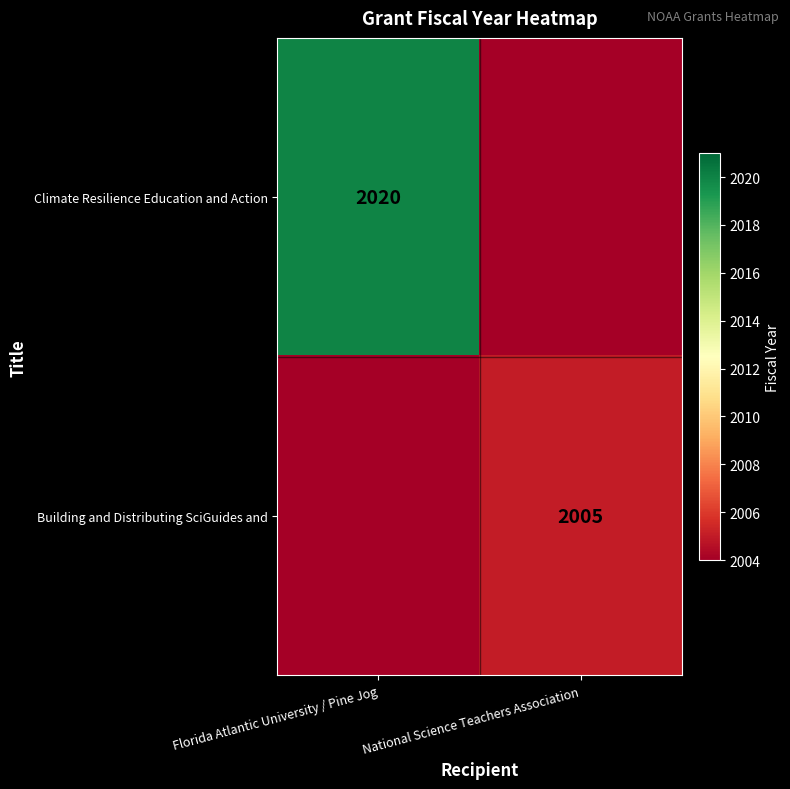

What is the maximum value shown in the chart?

2020